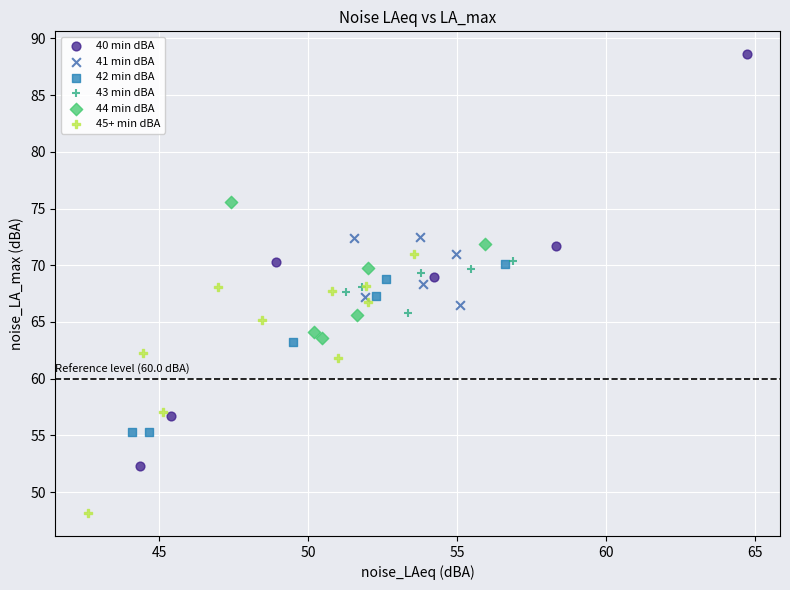

Which series has the largest Y range (max minus min)?

40 min dBA